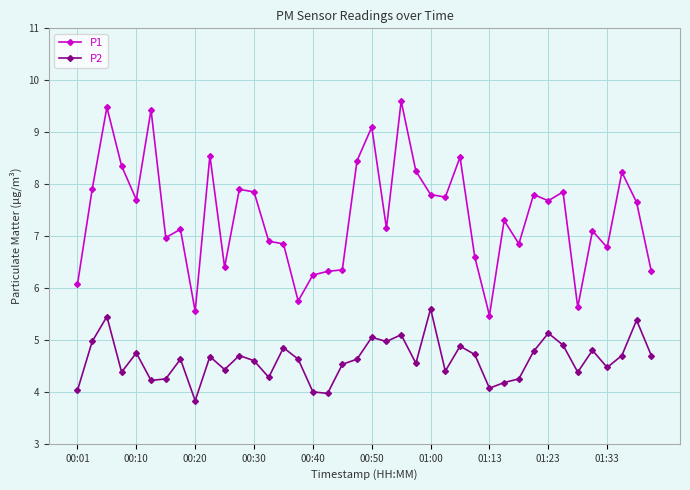

What is the sum of all P1 values?

295.6